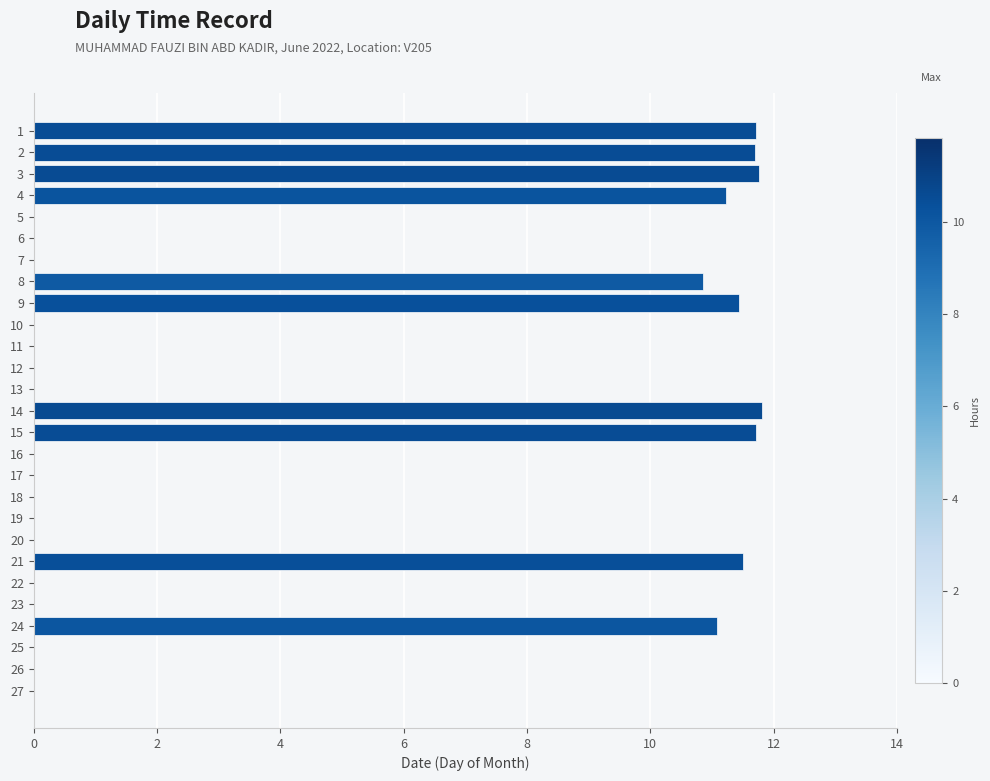

Is it true that the value at 20 is 16.0?

False